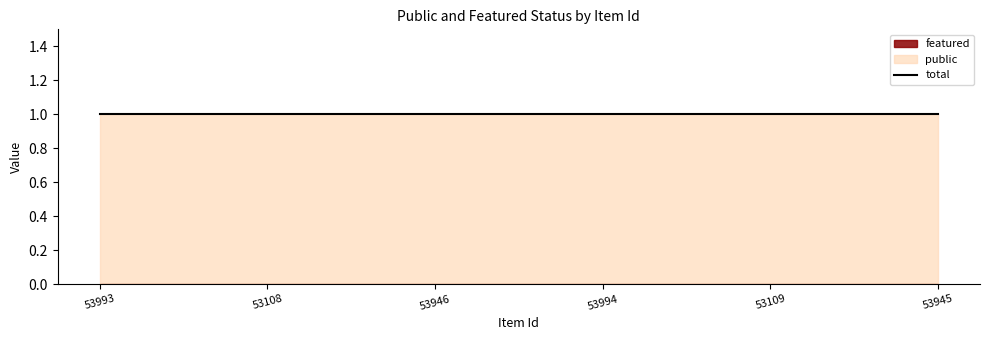

What is the maximum value shown in the chart?

1